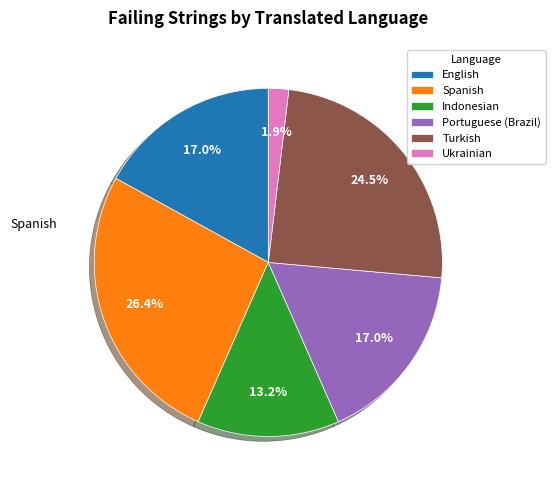

Do Spanish and English together represent more than half of the pie?

No